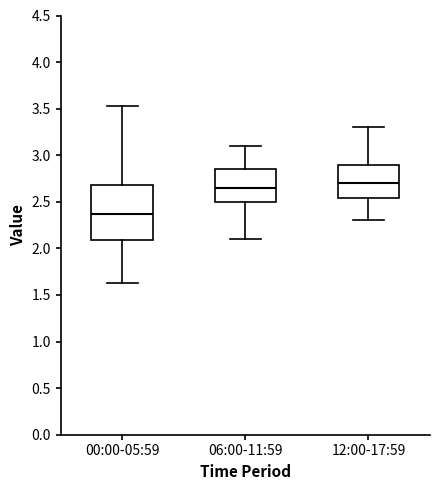

Which box's median line is the lowest?

00:00-05:59